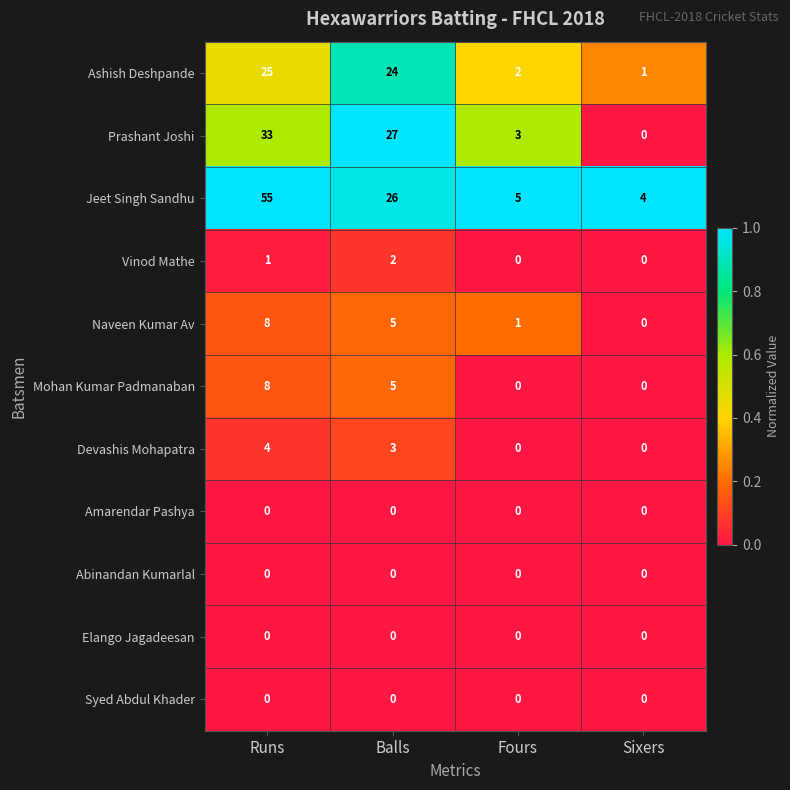

Count the number of data series in this chart.

11